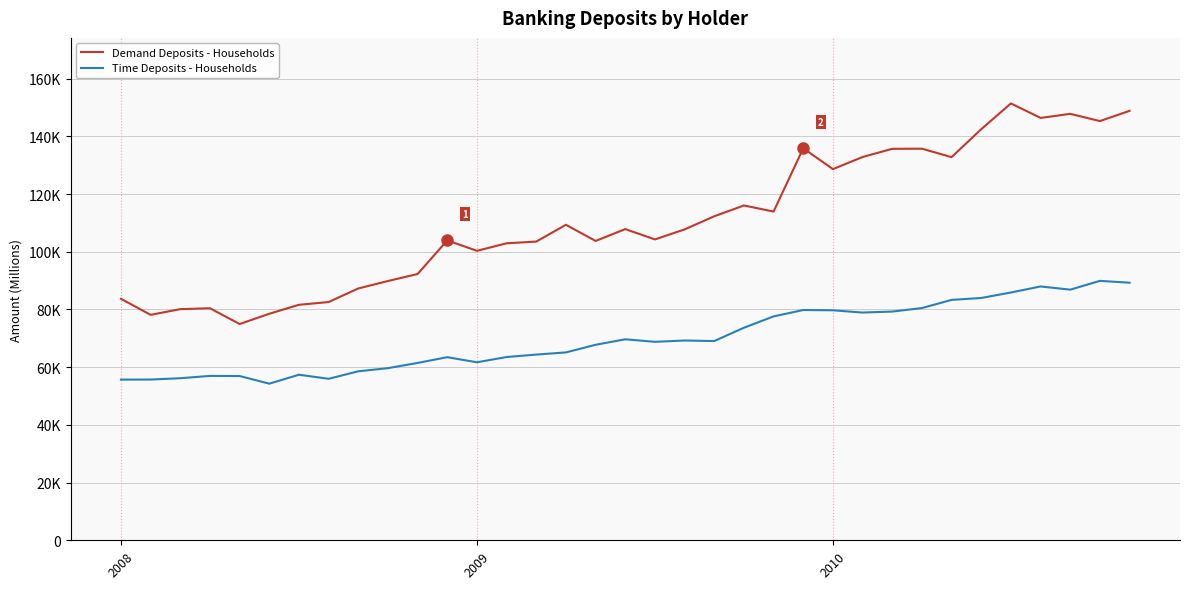

What is the difference between the second highest and minimum values in the Time Deposits - Households series?

34975.5